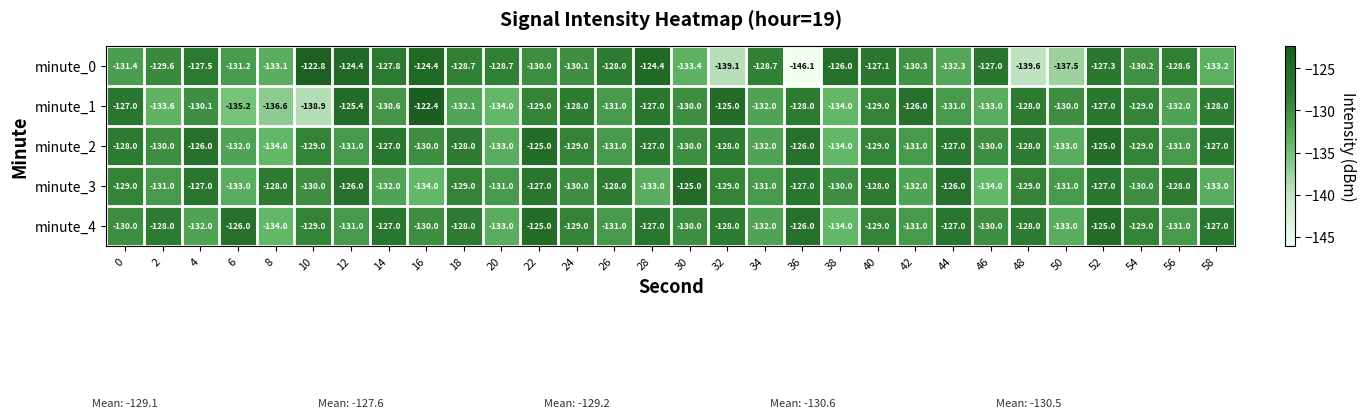

What is the difference between the highest and lowest values at 48?

11.6